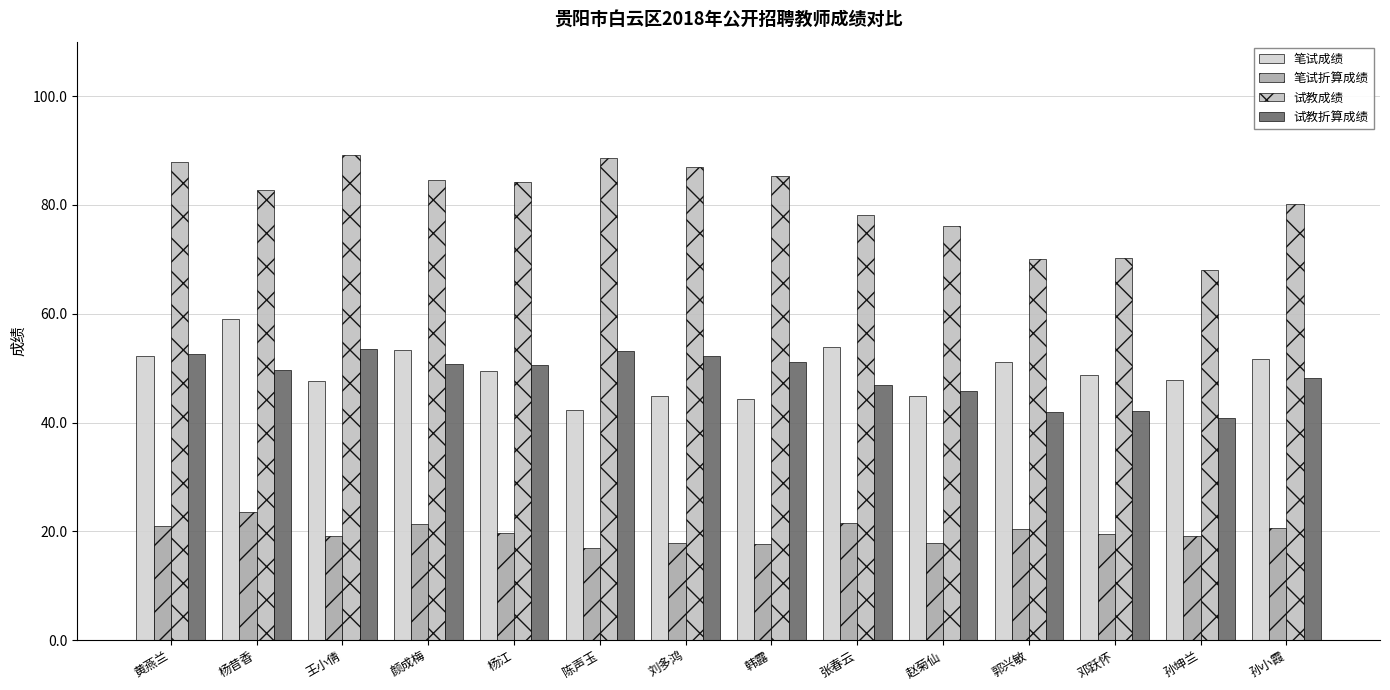

What is the label of the 10th bar from the left?

赵菊仙